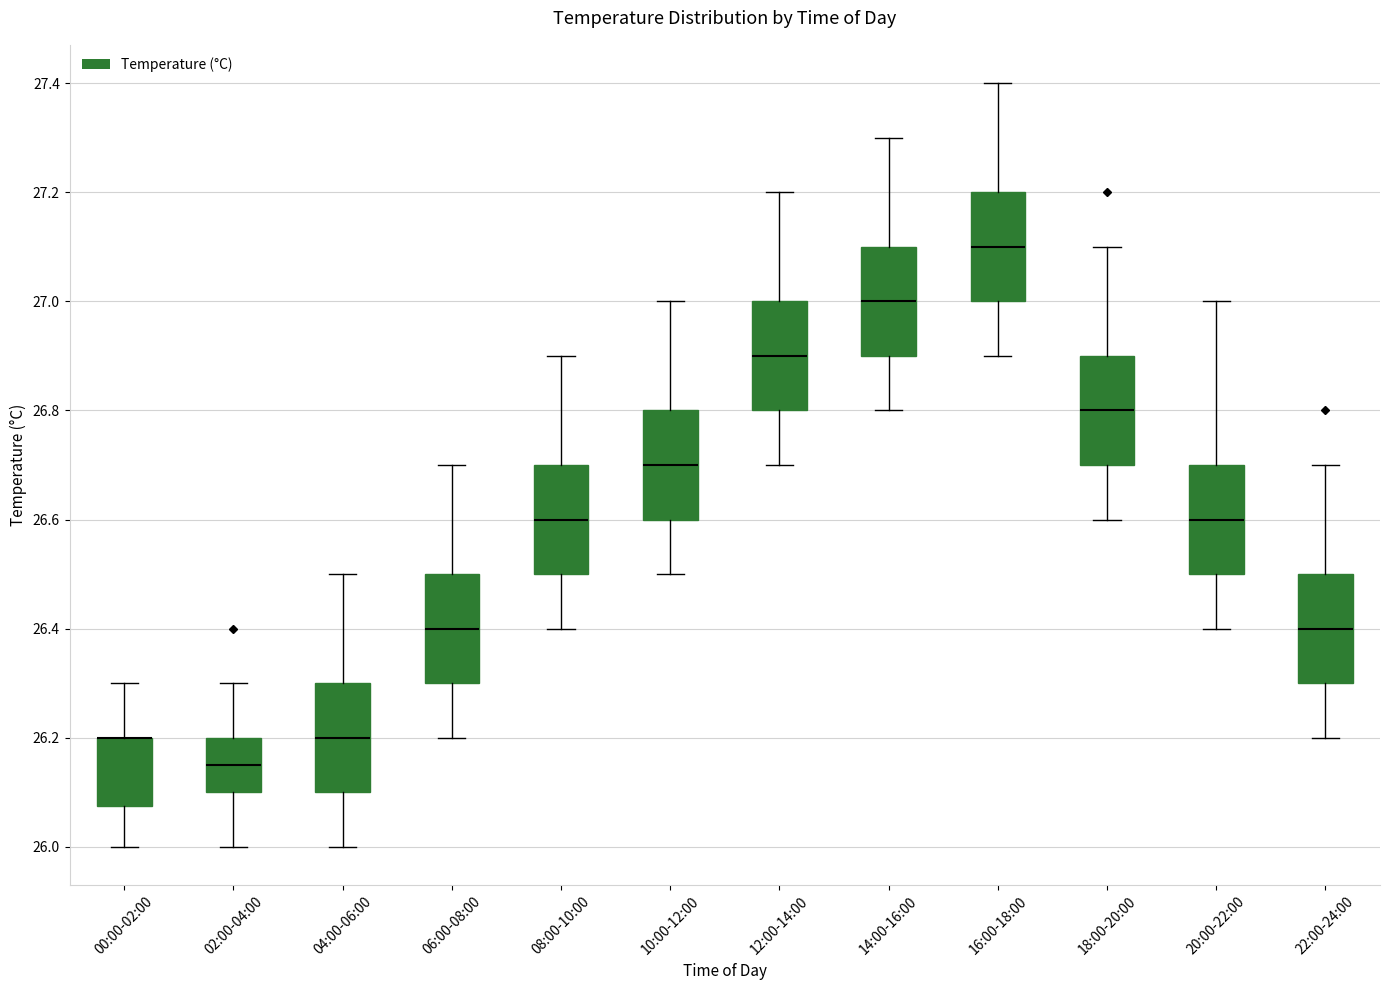

Where is the upper edge of the box for 22:00-24:00 on the y-axis? The values are not printed on the chart, so give them approximately, as read against the axis.

26.50